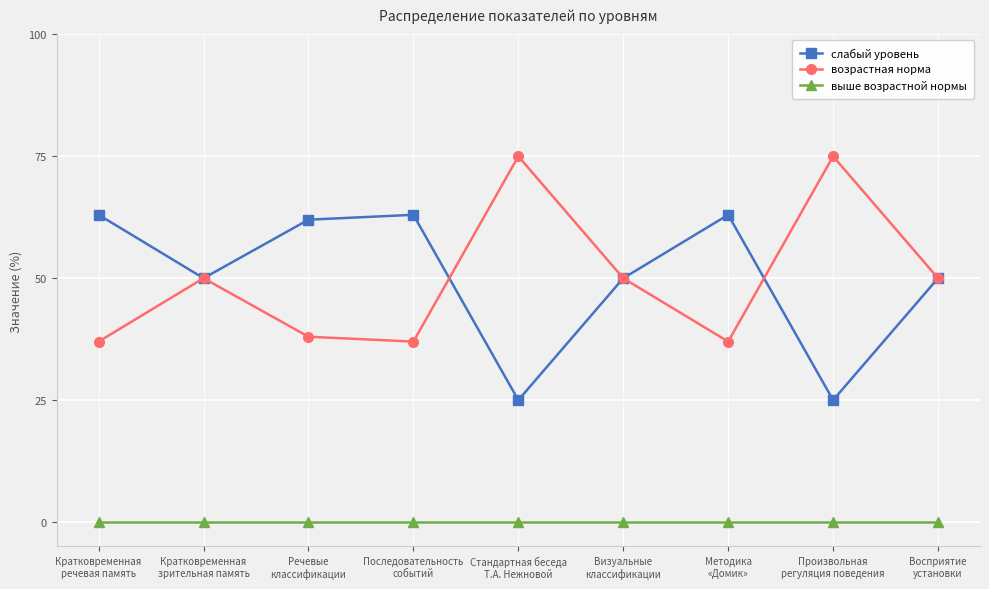

What is the value of the возрастная норма point at the 2nd from the left?

50